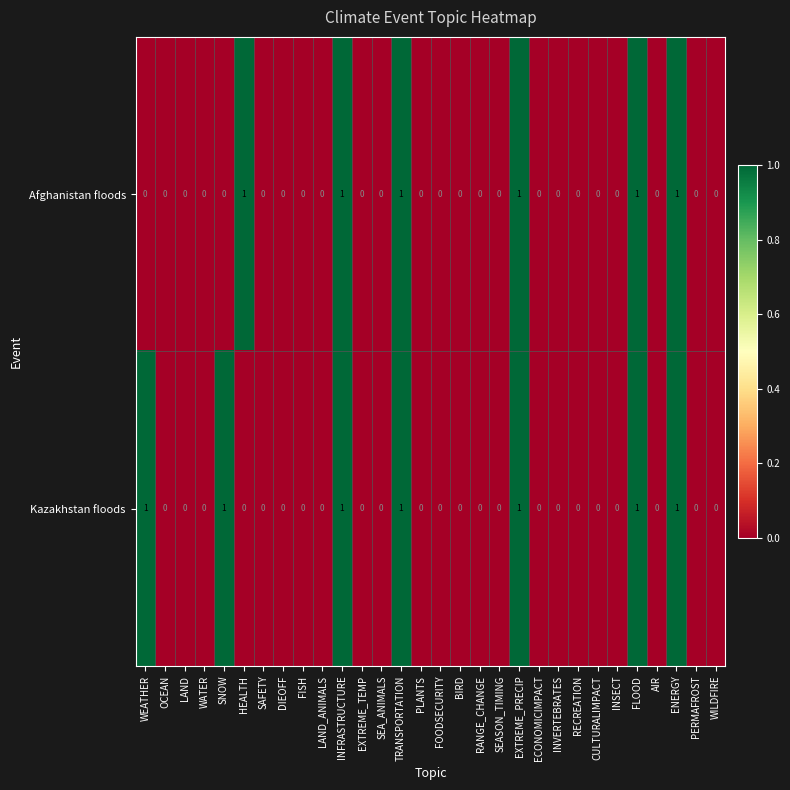

List the series in order of their overall mean, lowest first.

Afghanistan floods, Kazakhstan floods